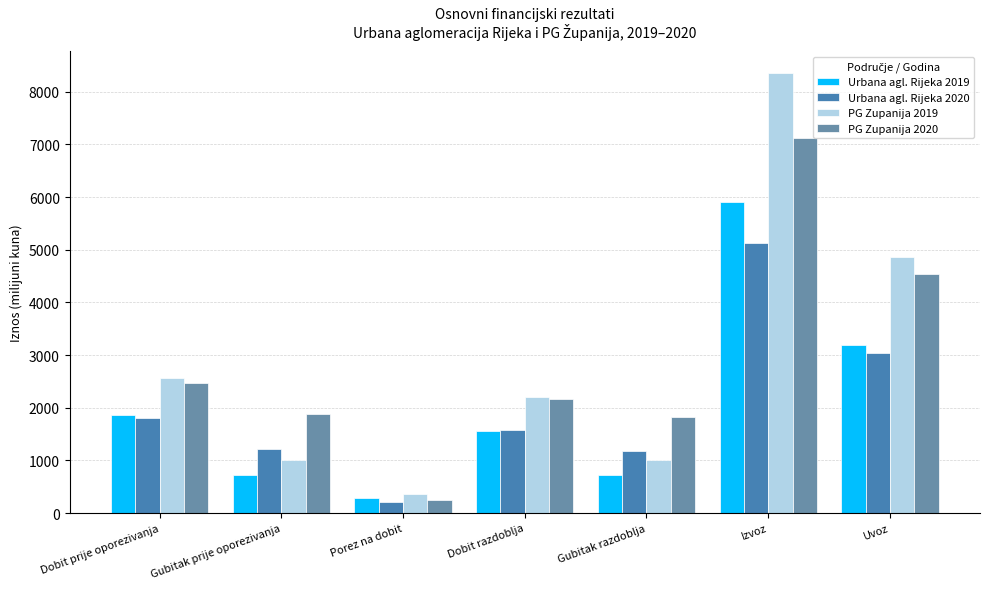

What is the total value across all series at Gubitak razdoblja?

4727.0